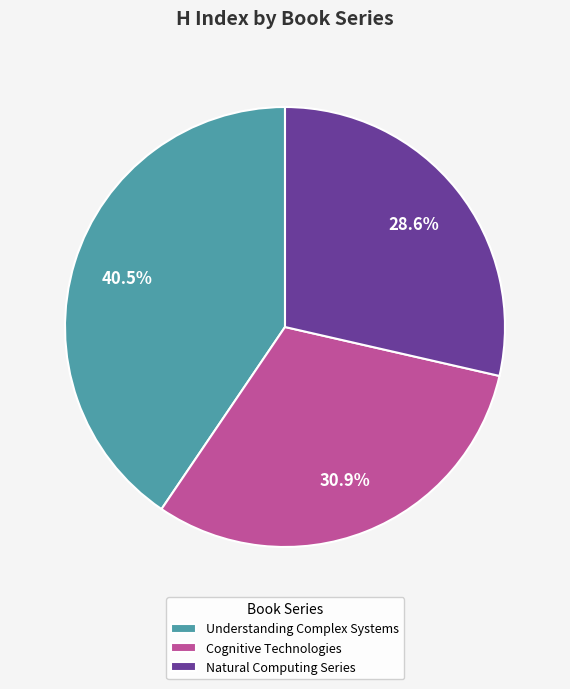

What is the largest slice in the pie chart?

Understanding Complex Systems